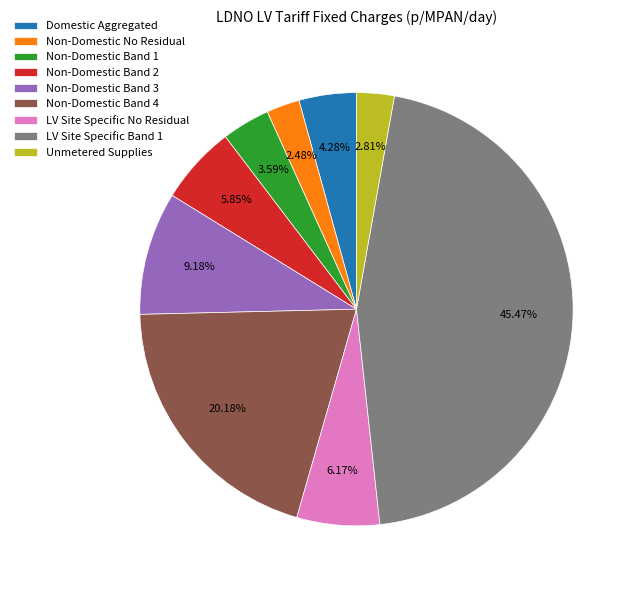

Which category has the biggest portion of the pie?

LV Site Specific Band 1